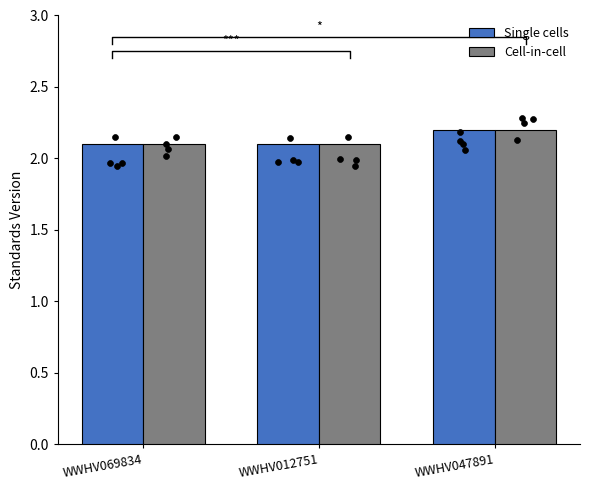

What is the total value across all series at WWHV069834?

4.2